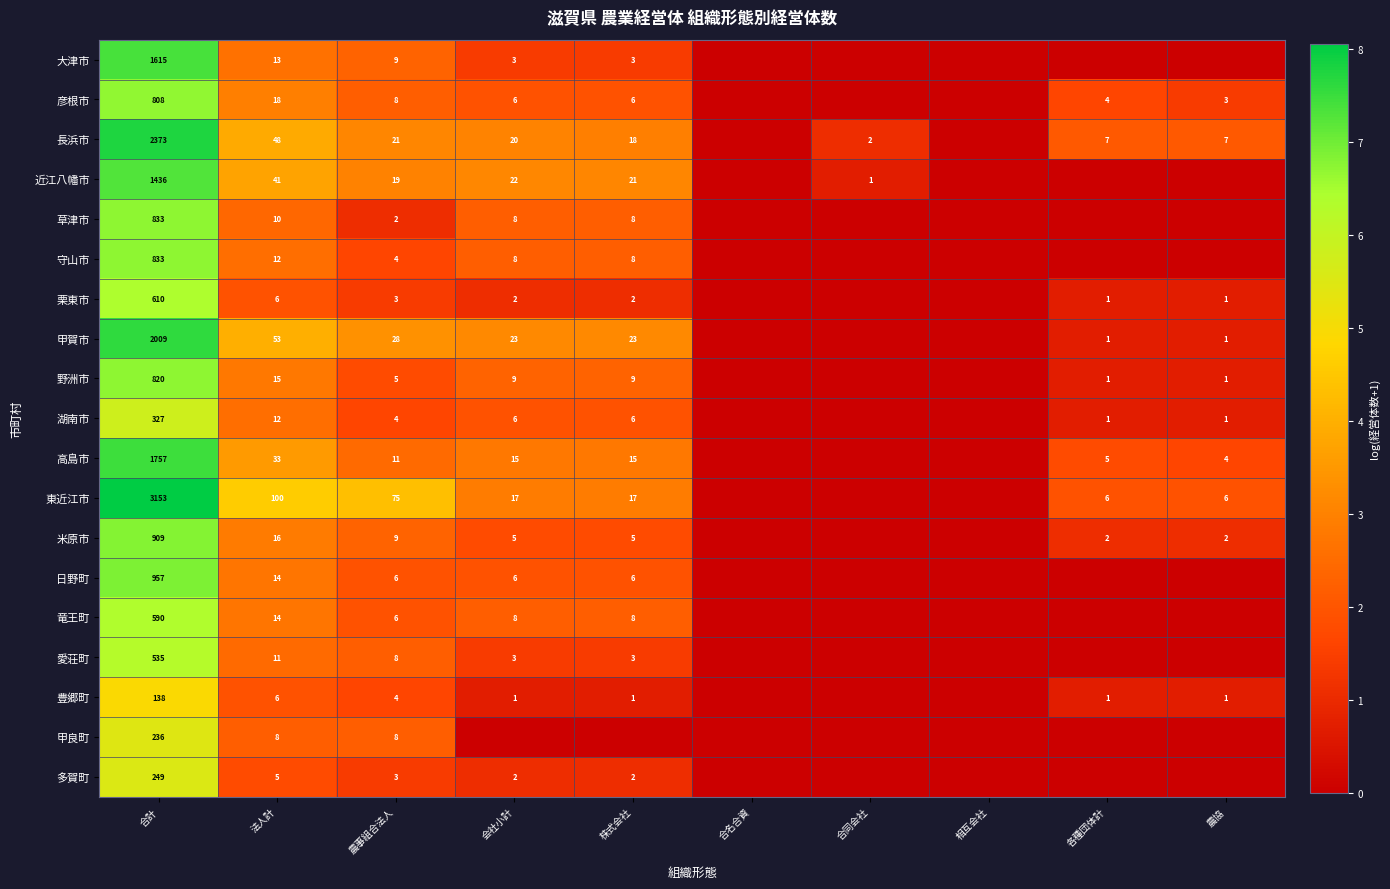

Is the value of 近江八幡市 at 農事組合法人 greater than the value of 湖南市 at 合計?

No